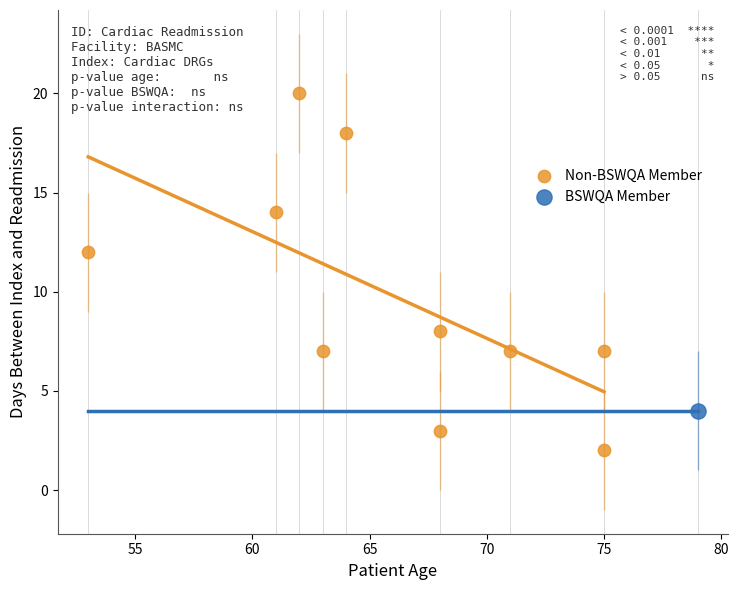

What are all the series names shown in the legend?

Non-BSWQA Member, BSWQA Member